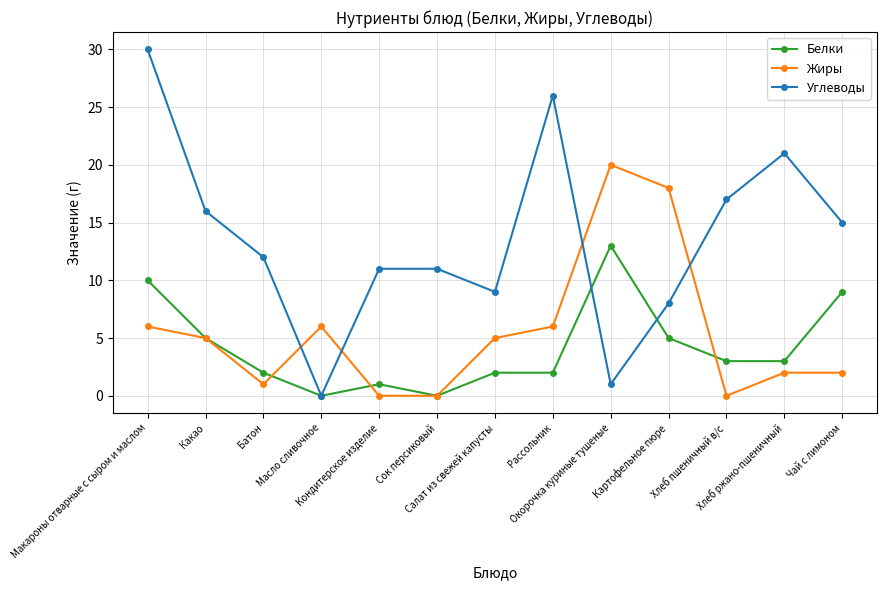

What value does the Белки series have at Хлеб ржано-пшеничный, to the nearest 5?

5